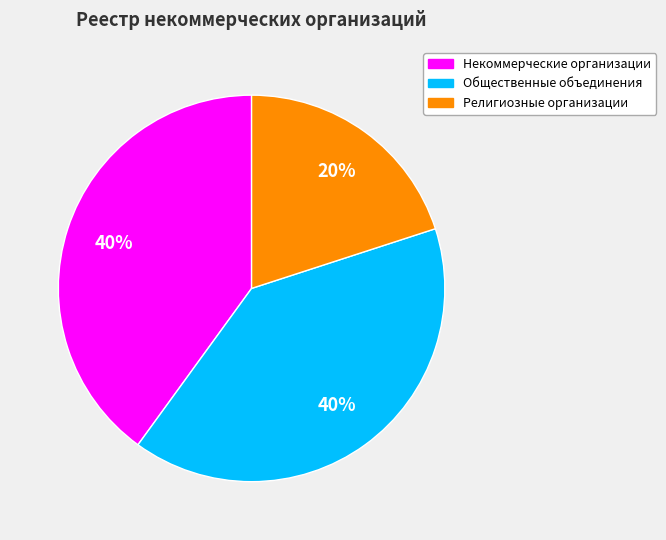

Which category has the smallest portion of the pie?

Религиозные организации